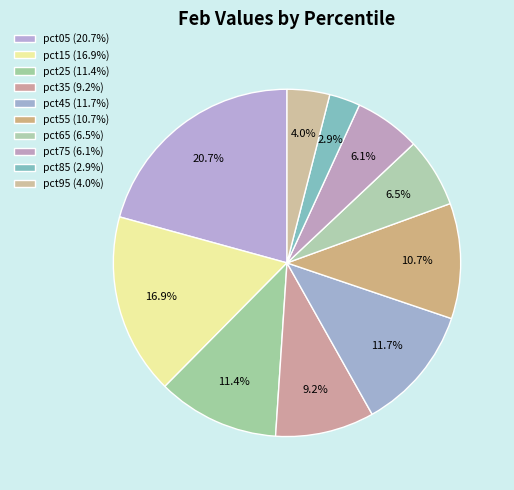

To the nearest percent, what is the average slice percentage?

10%